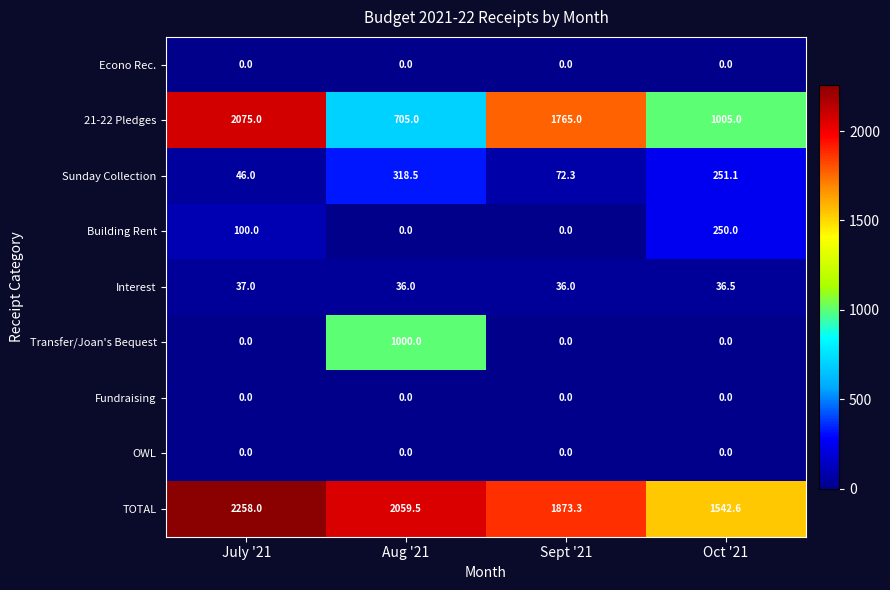

Which category has the highest value in the Interest series?

July '21